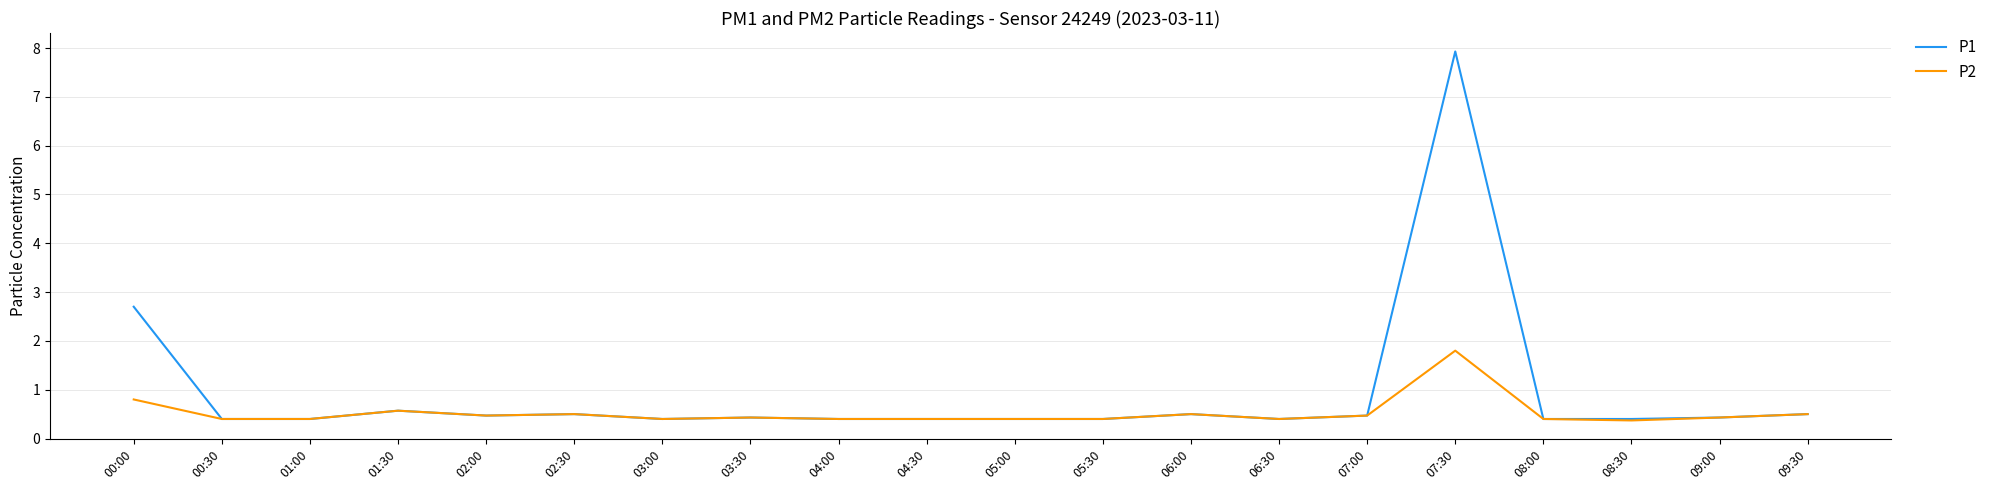

Reading left to right, what are all the values shown in this chart?

P1: 2.7	0.4	0.4	0.6	0.5	0.5	0.4	0.4	0.4	0.4	0.4	0.4	0.5	0.4	0.5	7.9	0.4	0.4	0.4	0.5
P2: 0.8	0.4	0.4	0.6	0.5	0.5	0.4	0.4	0.4	0.4	0.4	0.4	0.5	0.4	0.5	1.8	0.4	0.4	0.4	0.5